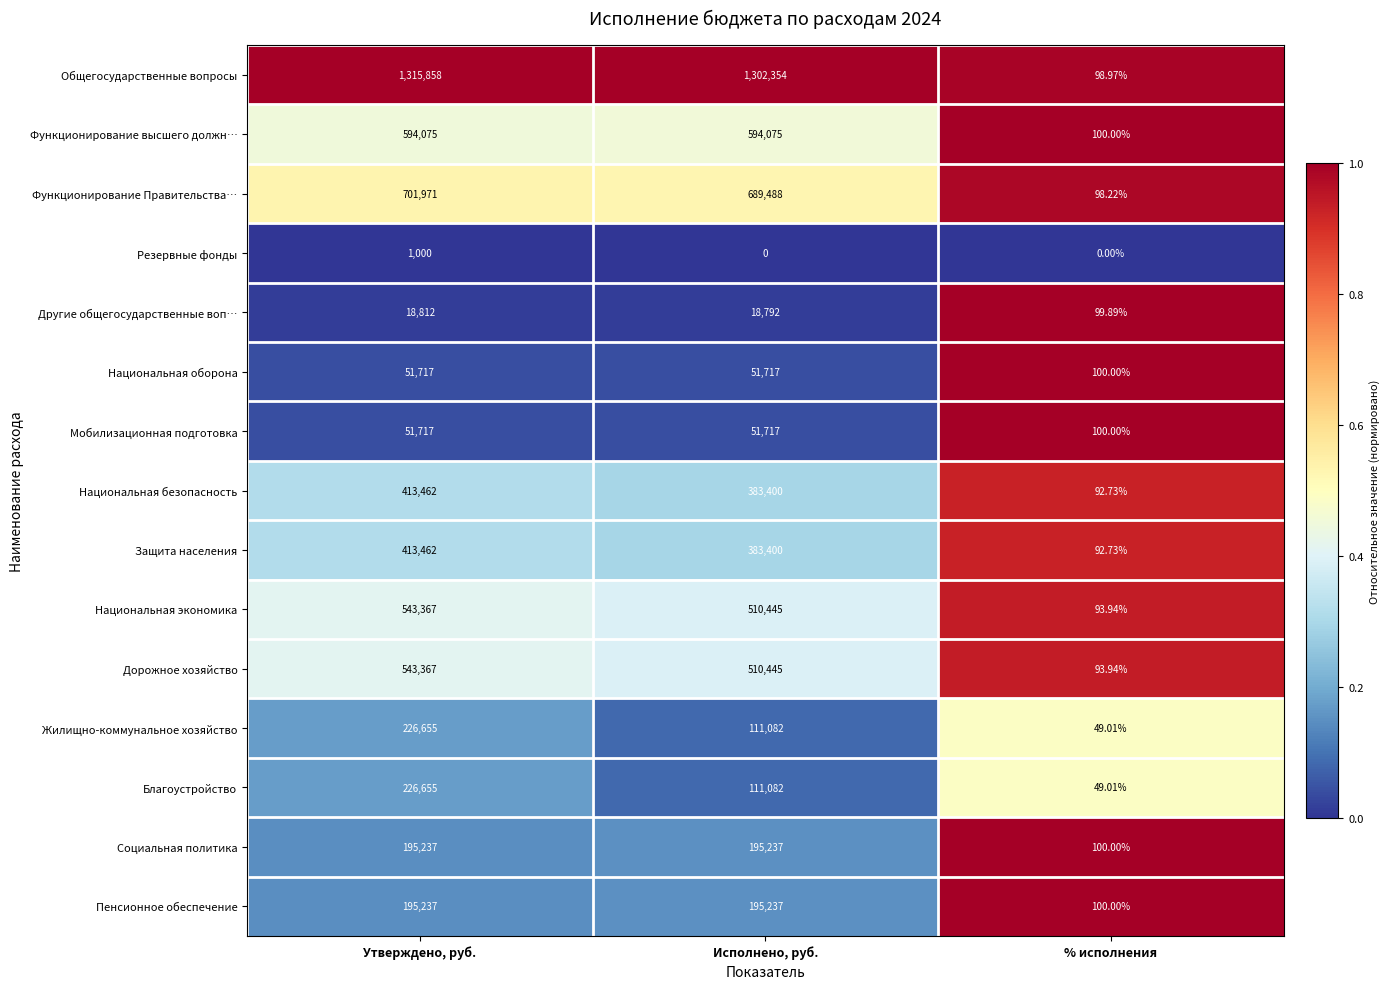

At which label is Жилищно-коммунальное хозяйство closest to 113352?

Исполнено, руб.